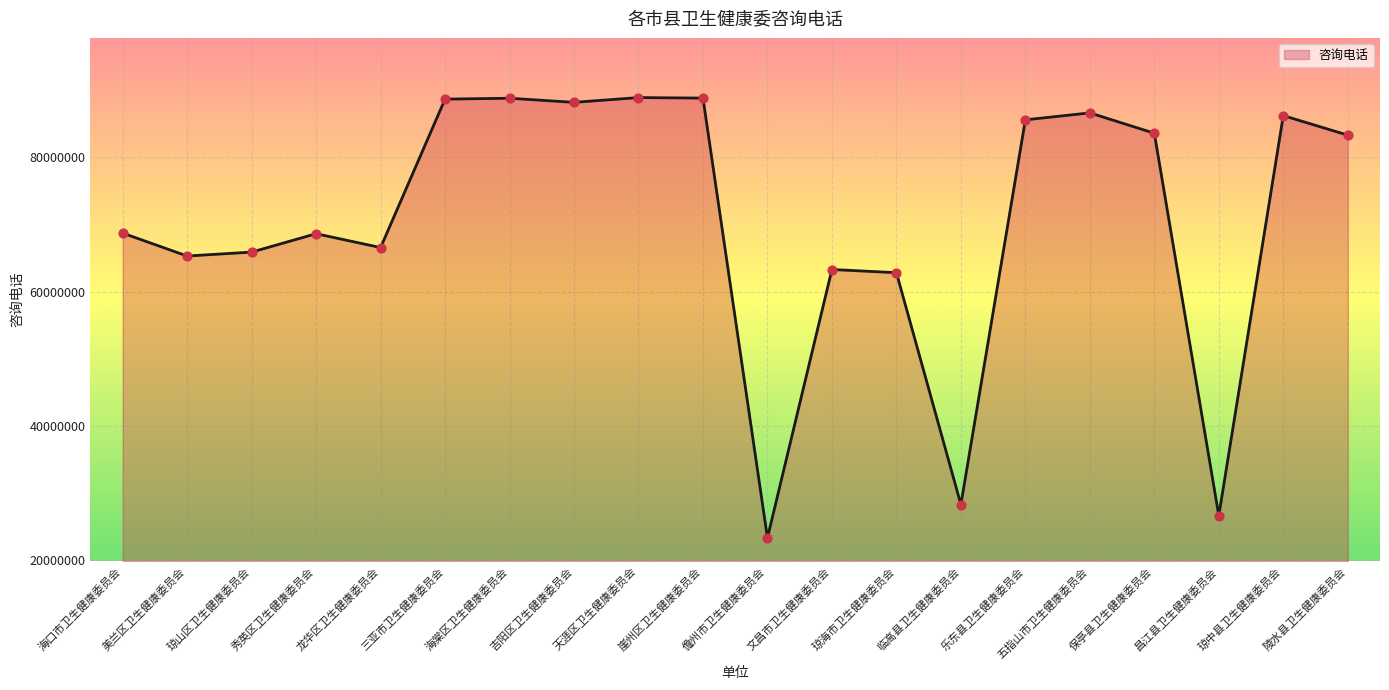

Approximately how many times larger is the value at 崖州区卫生健康委员会 compared to 琼海市卫生健康委员会?

1.4